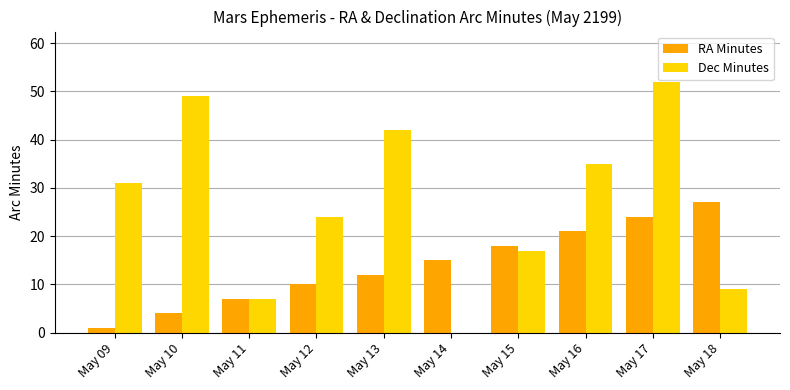

What is the sum of the RA Minutes values at May 11 and May 16?

28